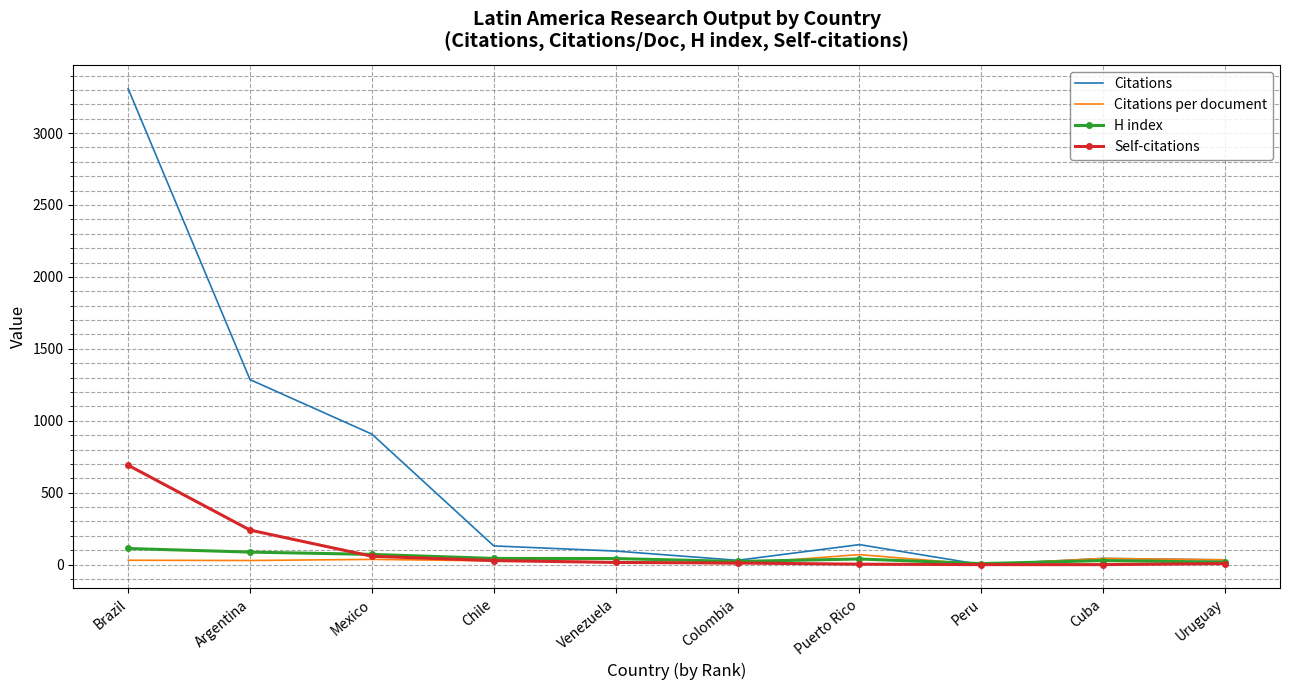

The value of Citations per document at Mexico is 36.3. True or false?

True